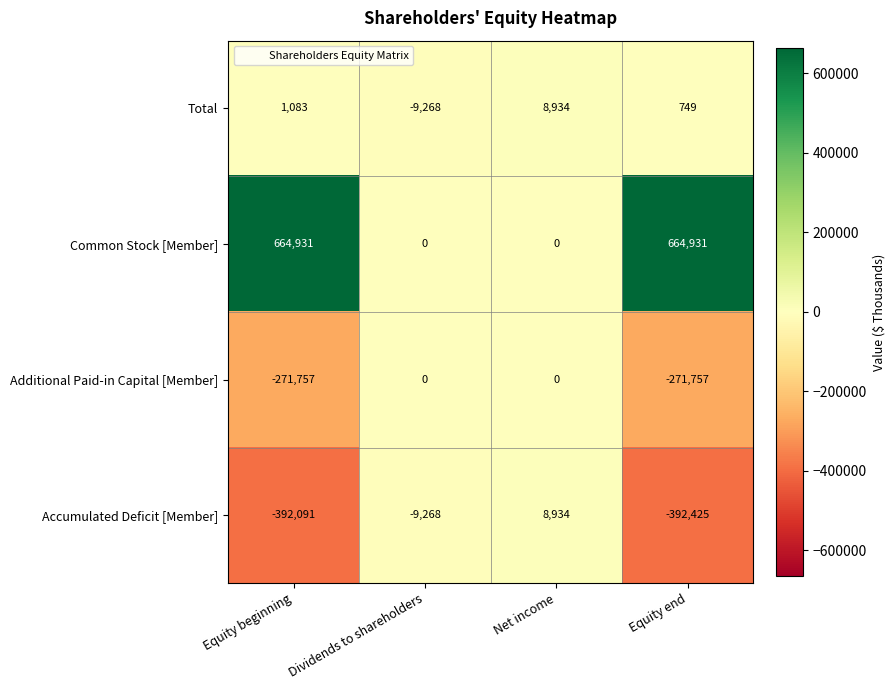

Reading left to right, transcribe all the data shown in this chart.

Total: 1083	-9268	8934	749
Common Stock [Member]: 664931	0	0	664931
Additional Paid-in Capital [Member]: -271757	0	0	-271757
Accumulated Deficit [Member]: -392091	-9268	8934	-392425